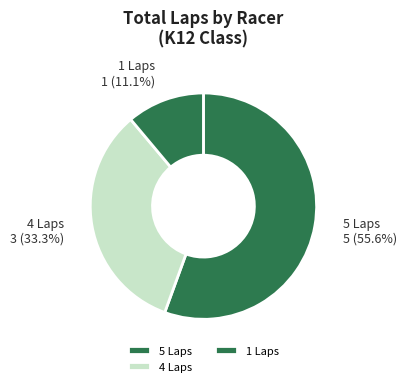

Rank the categories by value from highest to lowest.

5 Laps, 4 Laps, 1 Laps